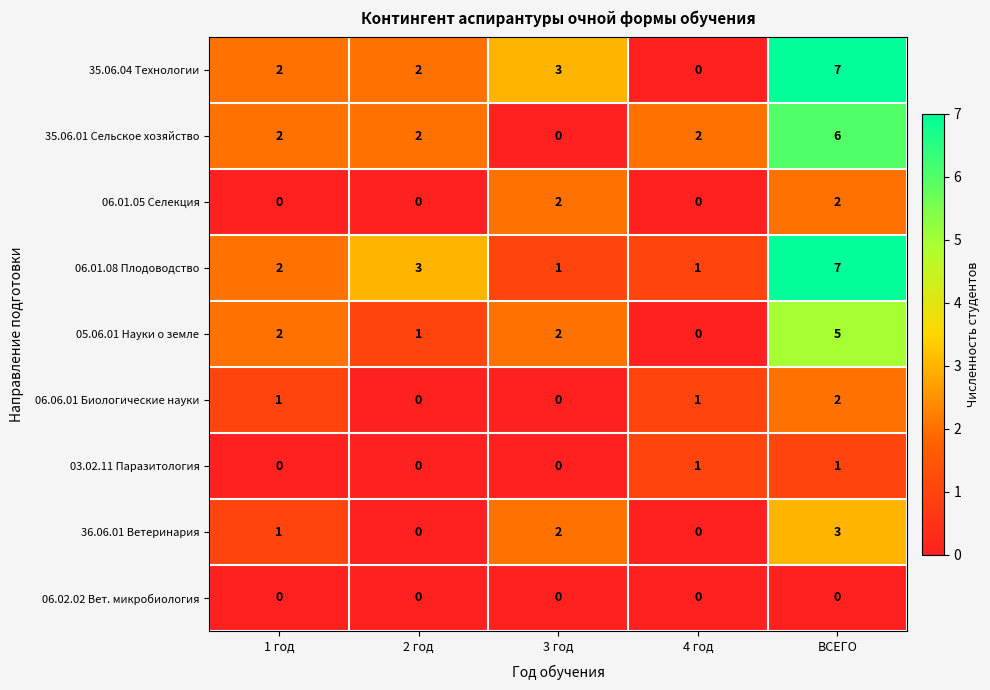

What is the sum of the 35.06.01 Сельское хозяйство values at 1 год and 4 год?

4